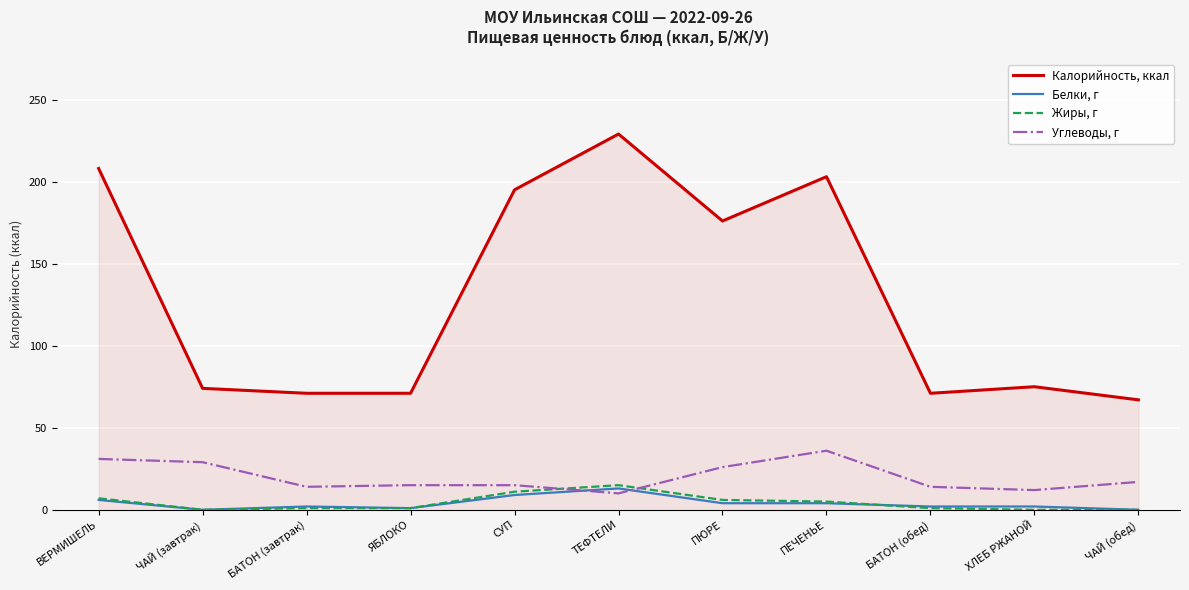

Rank the series by their maximum value, from lowest to highest.

Белки, г, Жиры, г, Углеводы, г, Калорийность, ккал